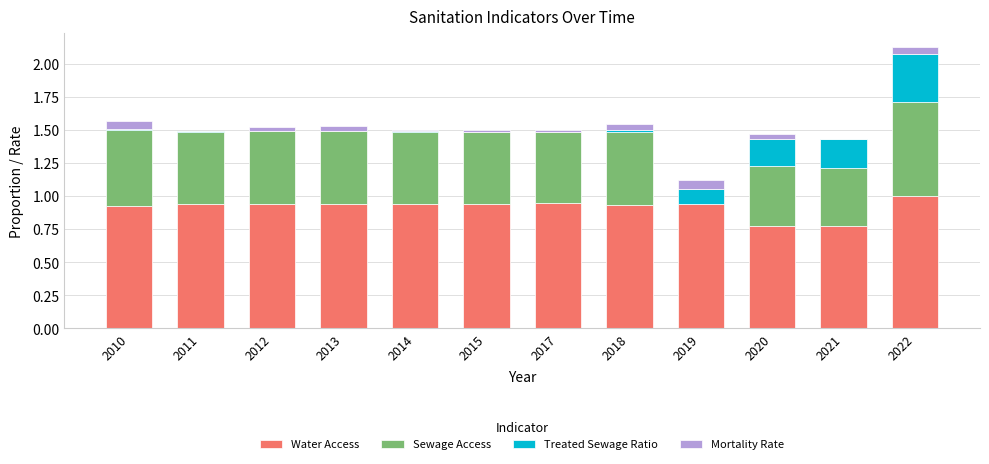

What is the maximum value for Water Access?

1.0